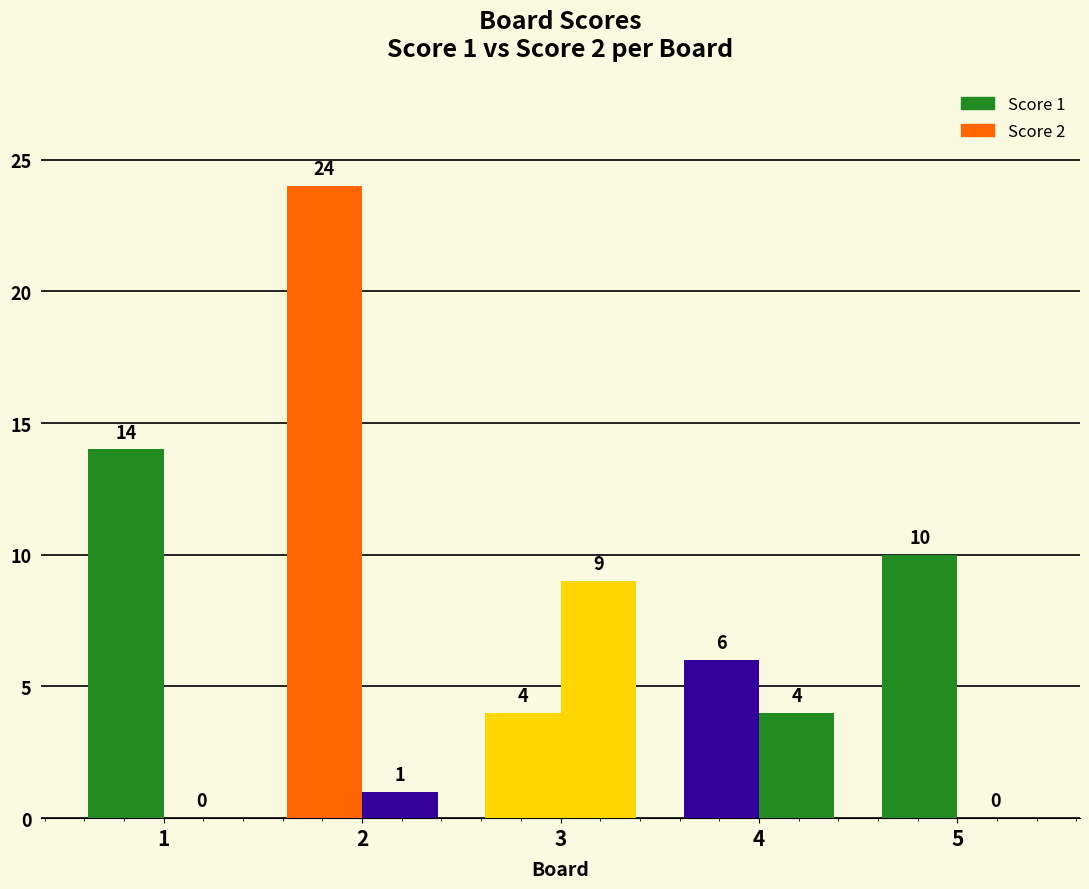

Count the number of categories in the chart.

5